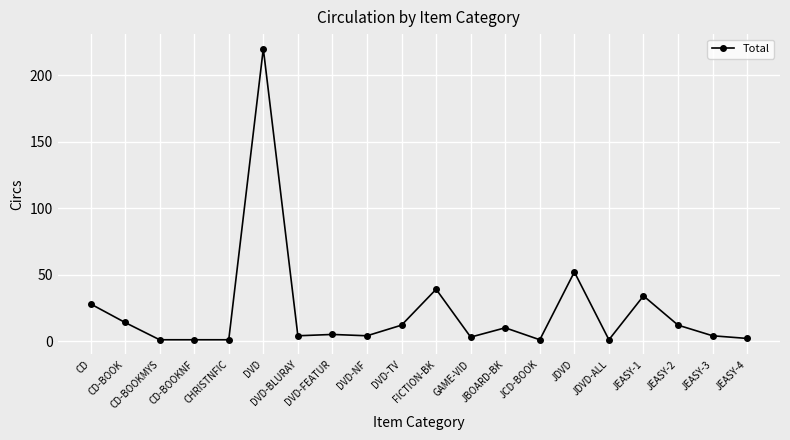

Reading left to right, transcribe all the data shown in this chart.

28	14	1	1	1	220	4	5	4	12	39	3	10	1	52	1	34	12	4	2